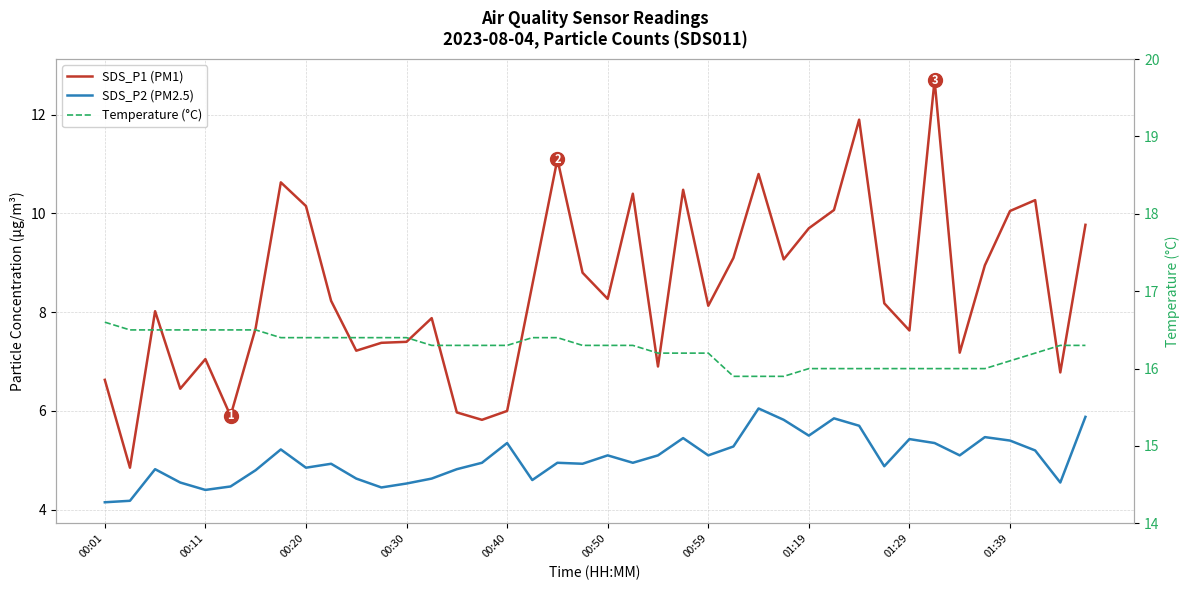

Does the chart have visible grid lines?

Yes